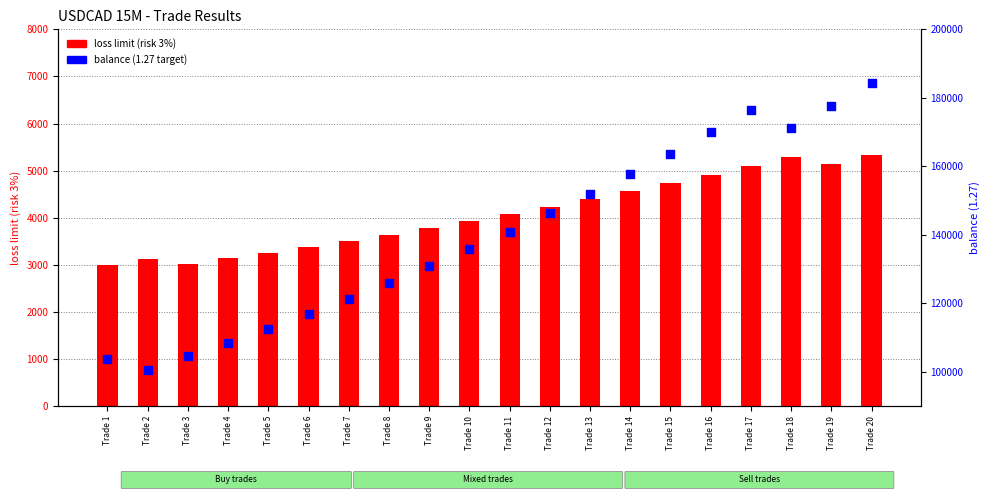

Which series reaches the maximum Y coordinate?

balance (1.27 target)